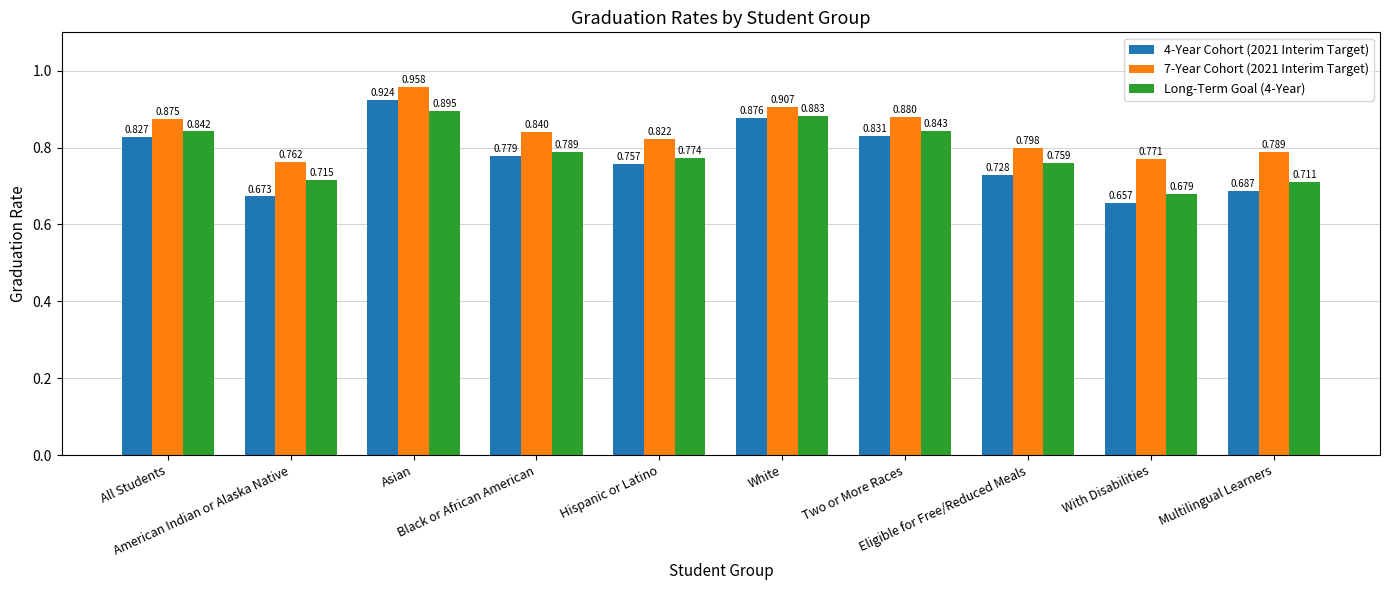

What is the average value of the 7-Year Cohort (2021 Interim Target) series?

0.8